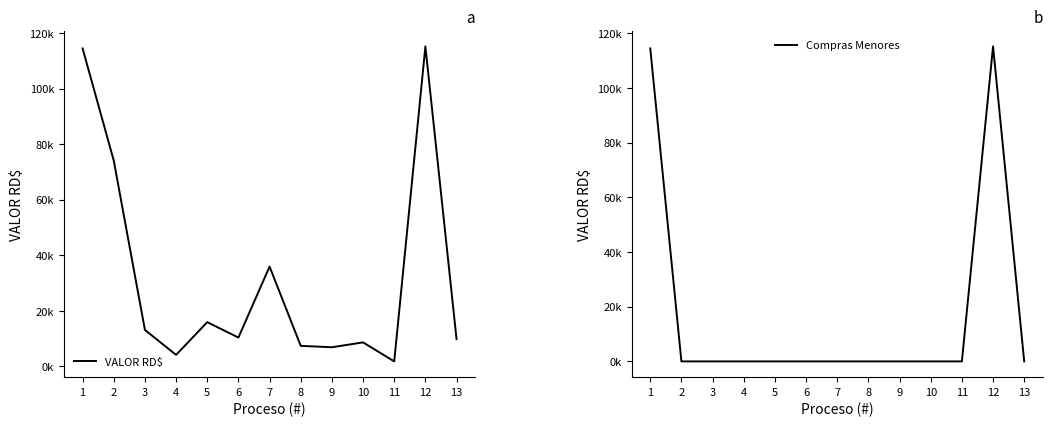

Rank the series by their maximum value, from lowest to highest.

VALOR RD$, Compras Menores